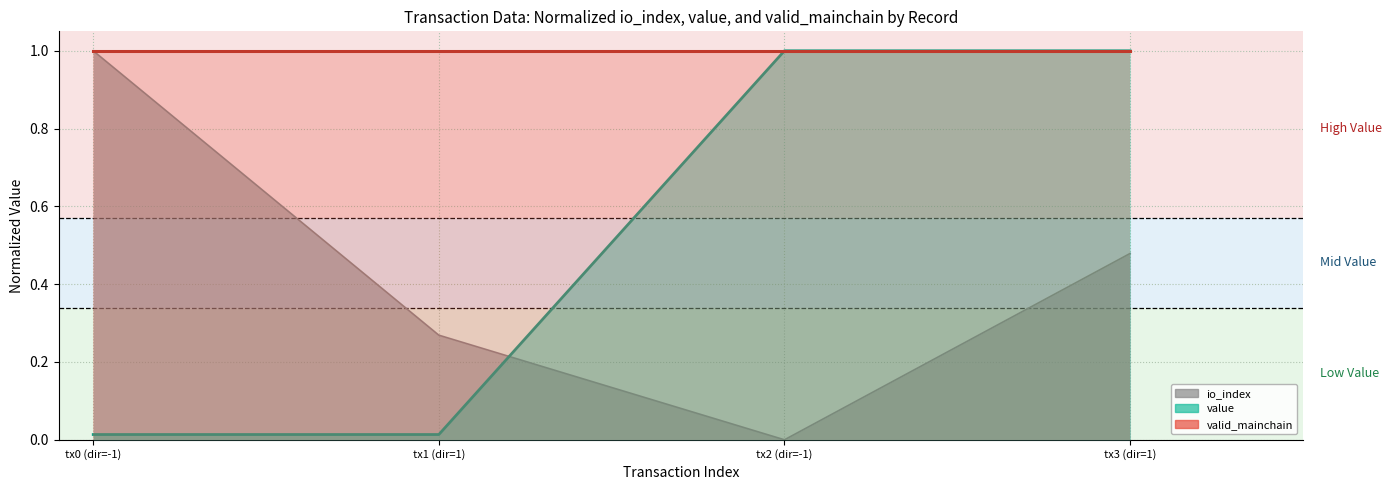

List the labels in order of value value, smallest first.

tx0 (dir=-1), tx1 (dir=1), tx2 (dir=-1), tx3 (dir=1)